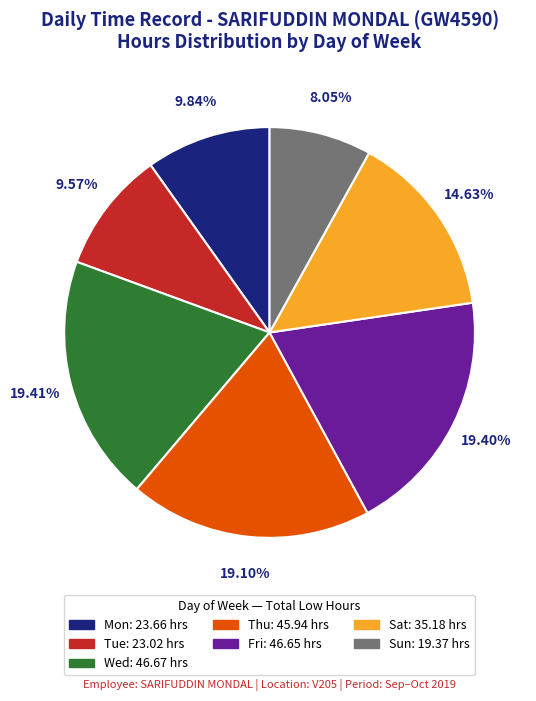

Does any single category account for the majority?

No